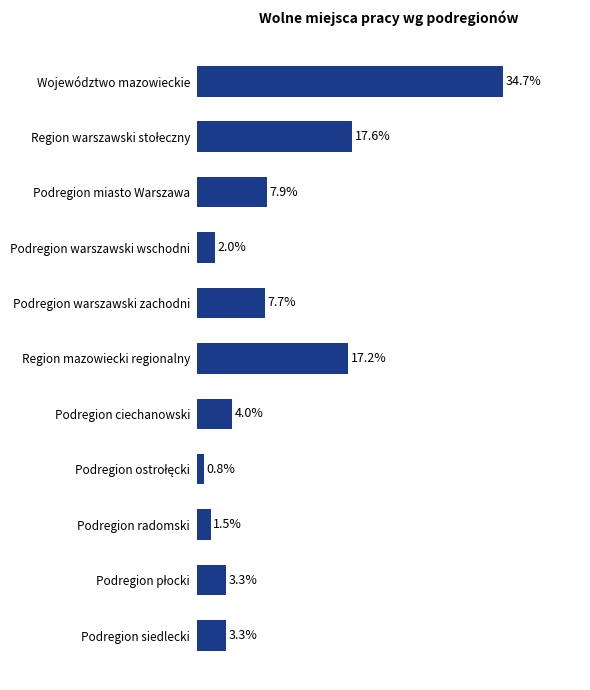

Between Województwo mazowieckie and Region mazowiecki regionalny, which is larger?

Województwo mazowieckie